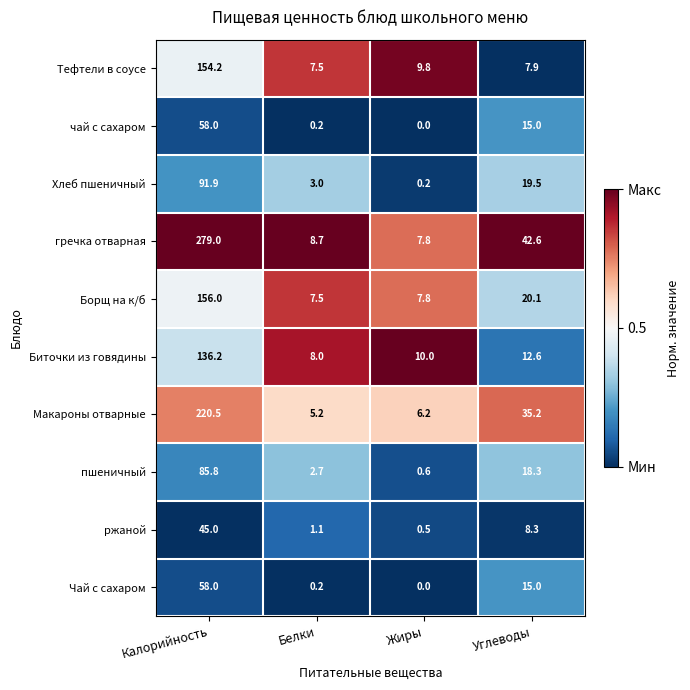

At which category is the sum across all series the highest?

Калорийность